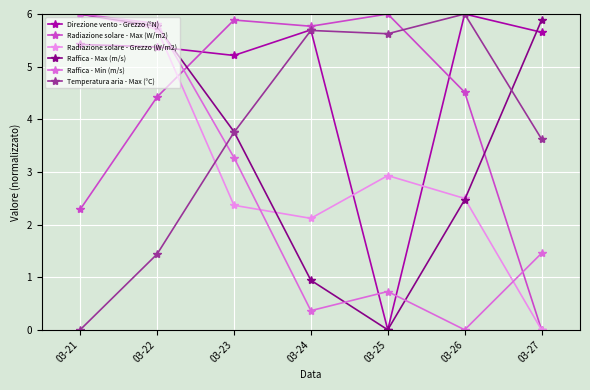

Which category has the highest value in the Direzione vento - Grezzo (°N) series?

03-26